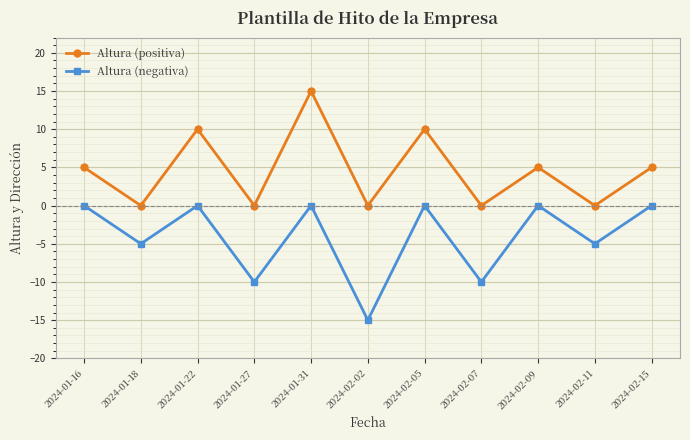

What is the smallest value displayed?

-15